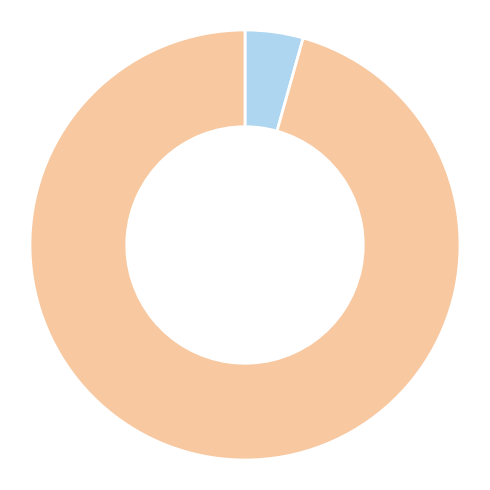

How many segments does this pie chart have?

2